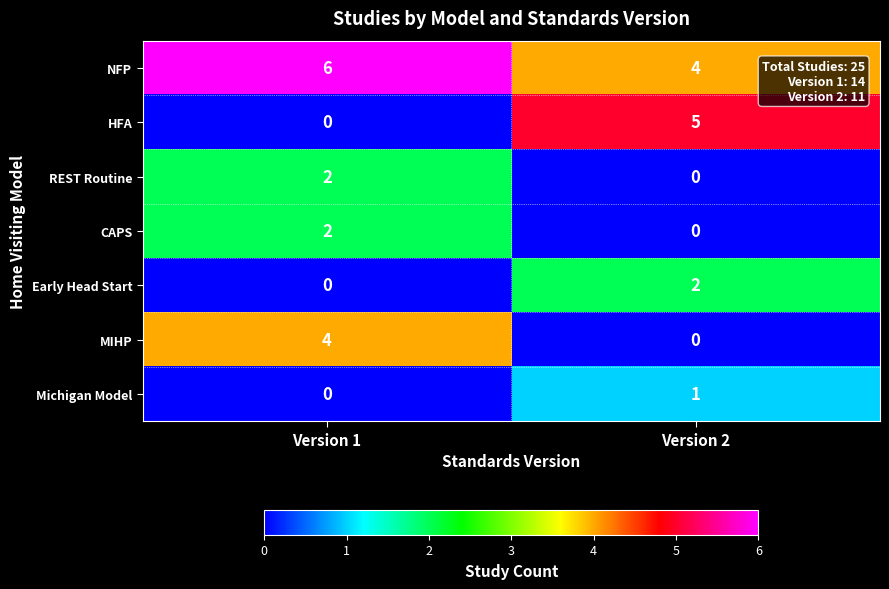

Which series has the widest spread of values?

HFA